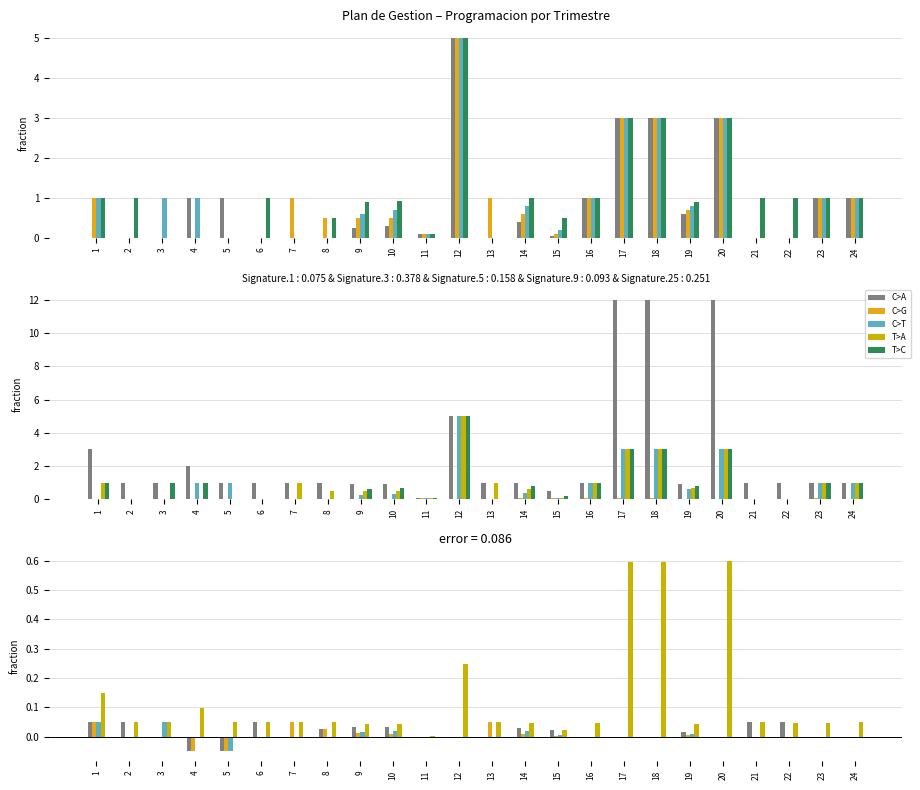

Read the Ponderacion value at 15.

0.1